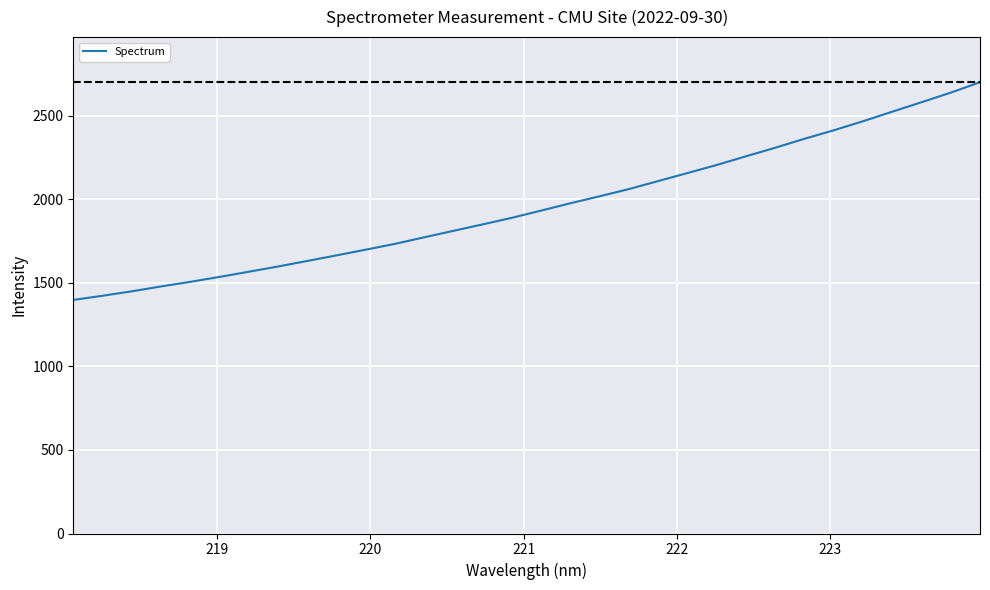

What is the average value?

1959.2